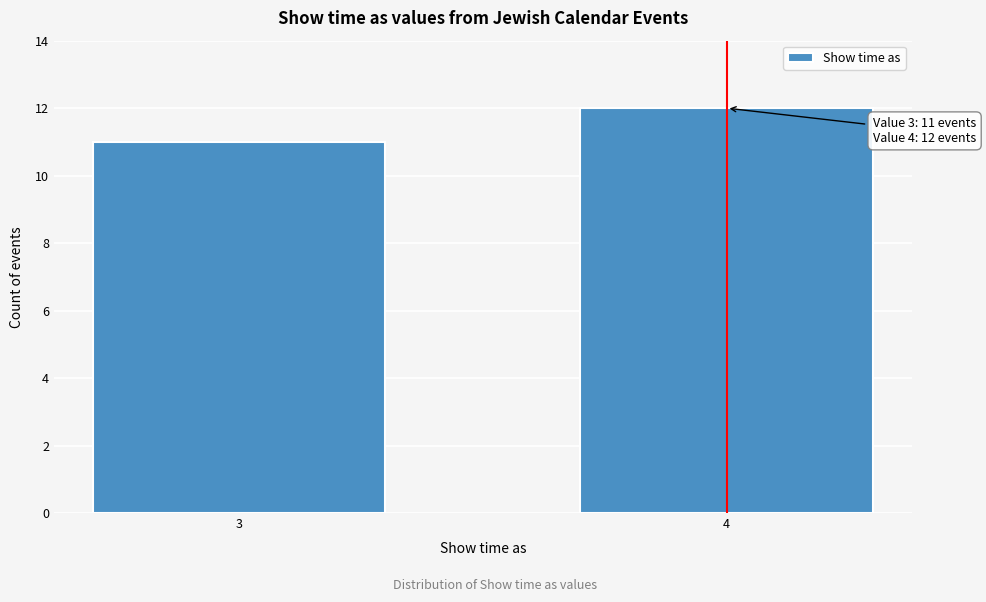

Reading right to left, what are all the values shown in this chart?

4=12	3=11